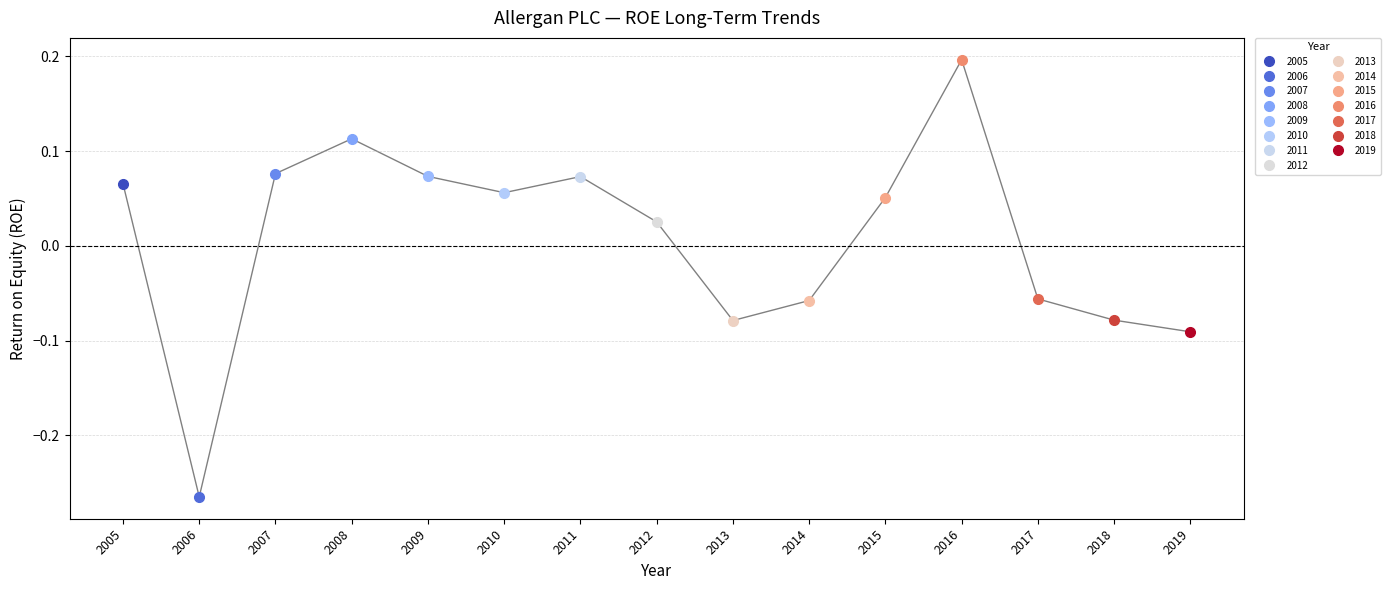

What is the maximum value shown in the chart?

0.2